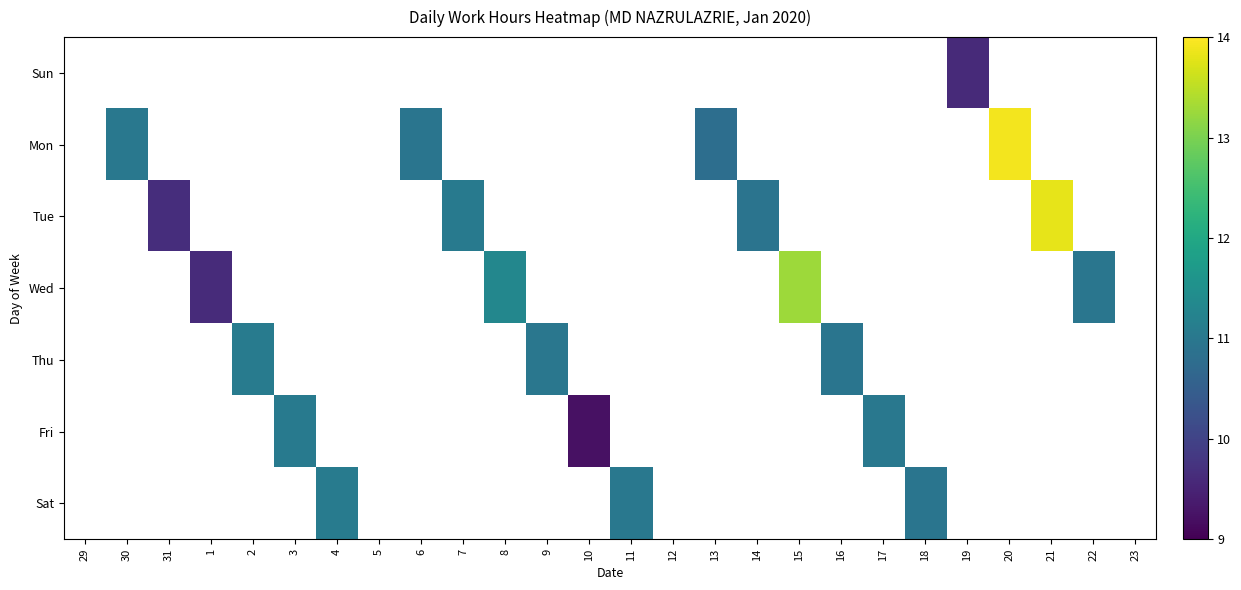

How many values in Mon are above zero?

4